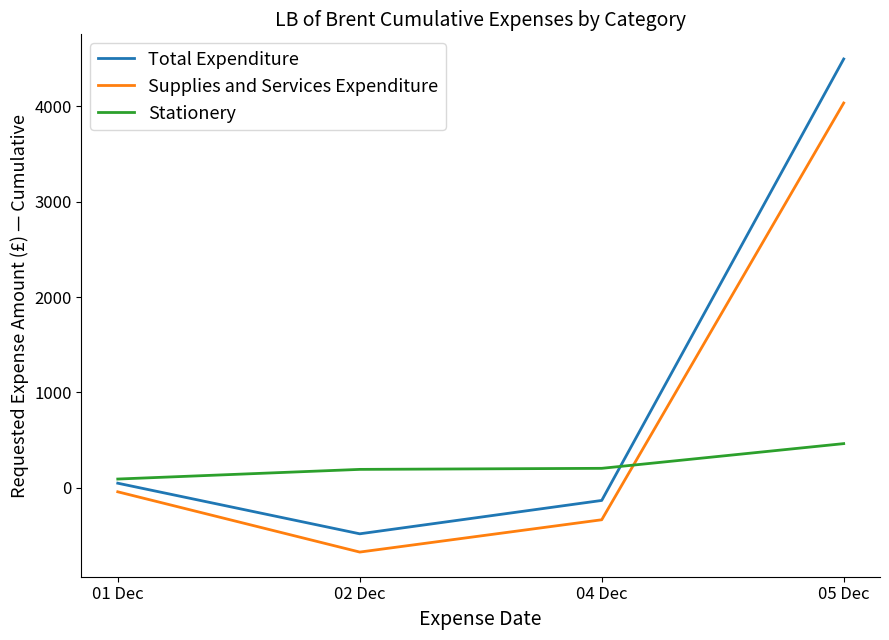

At which category is the sum across all series the highest?

05 Dec